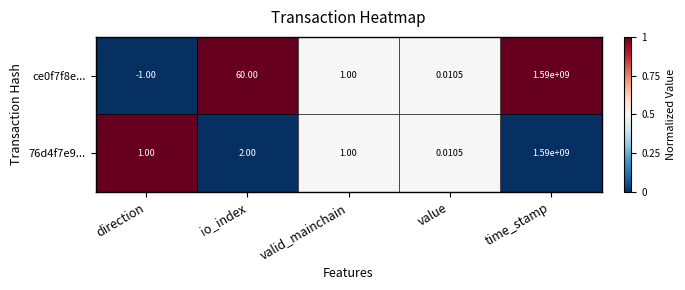

Where does the ce0f7f8e... series first go above 1?

io_index